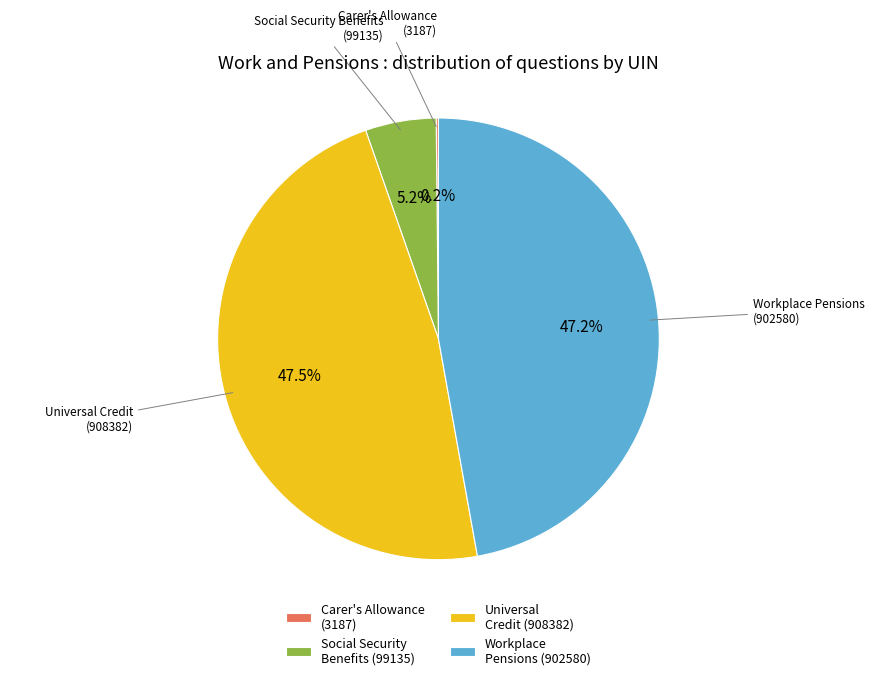

What percentage is NOT represented by Social Security Benefits (99135)?

94.8%